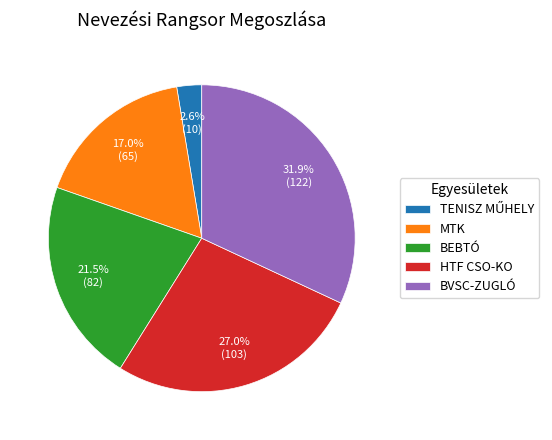

Is the sum of BEBTÓ and MTK greater than half?

No